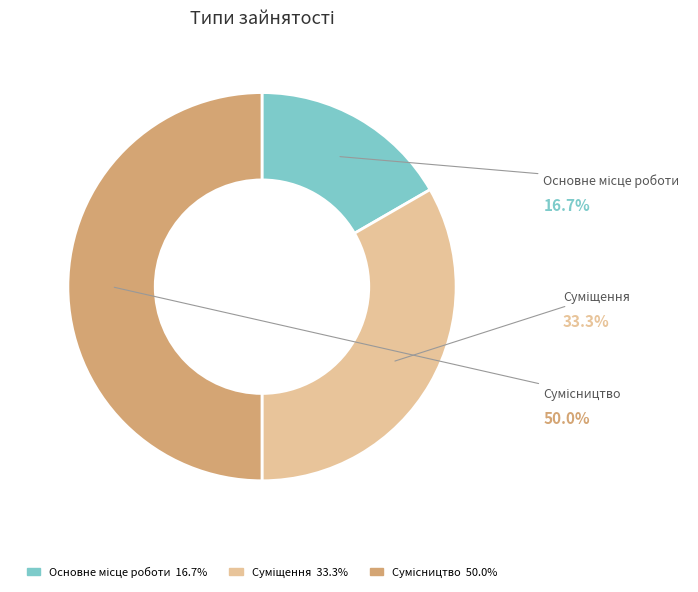

To the nearest percent, what is the average slice percentage?

33%